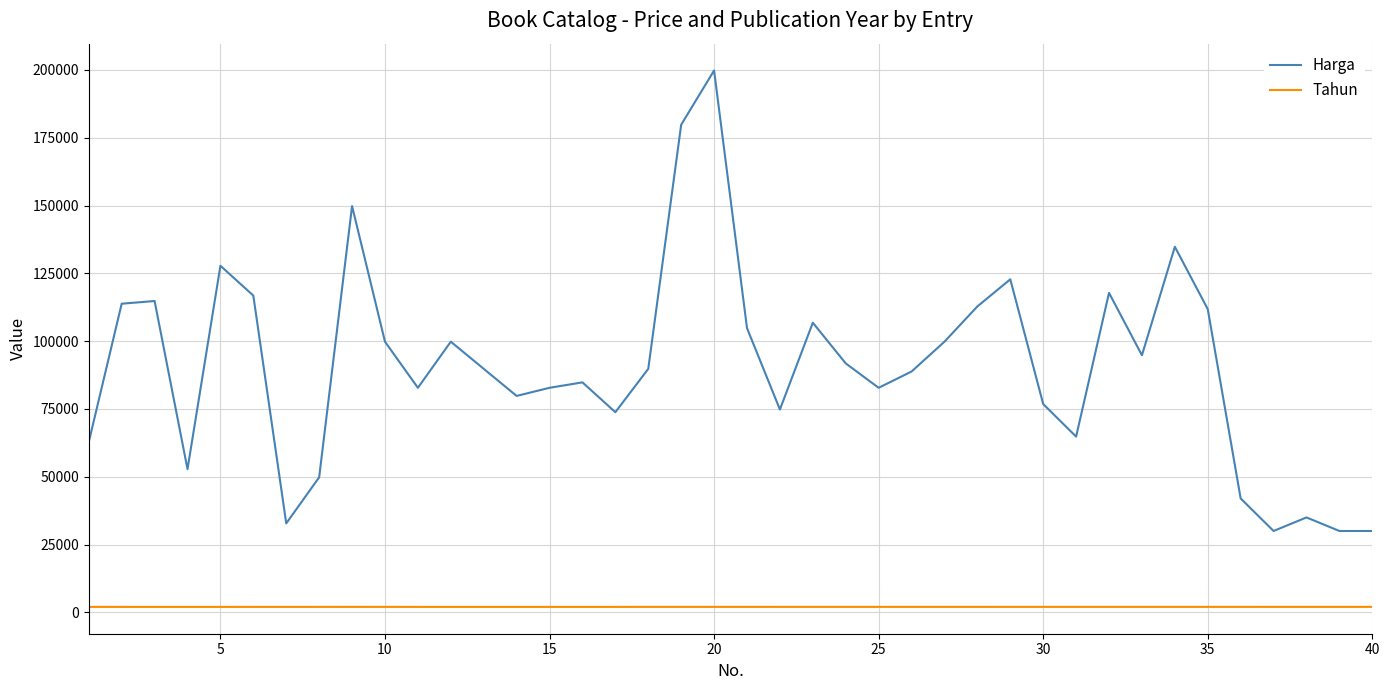

True or false: Tahun and Harga intersect in this chart.

False